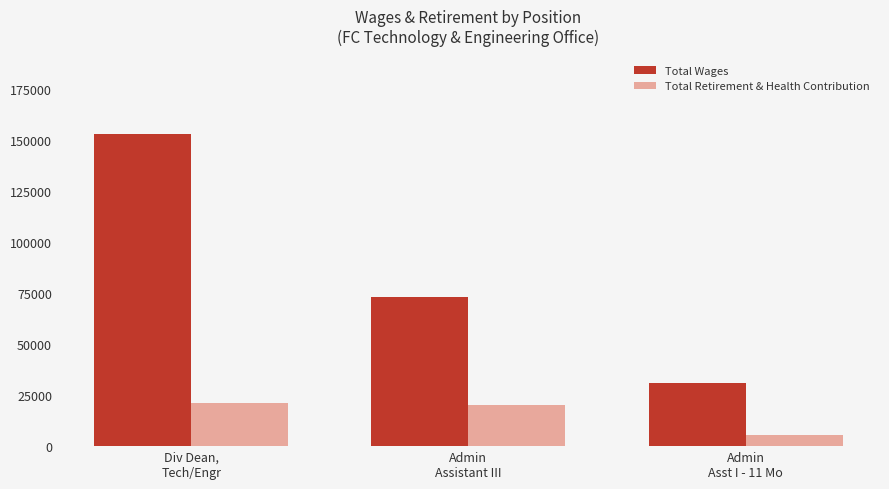

Rank the series at Admin
Assistant III from lowest to highest value.

Total Retirement & Health Contribution, Total Wages